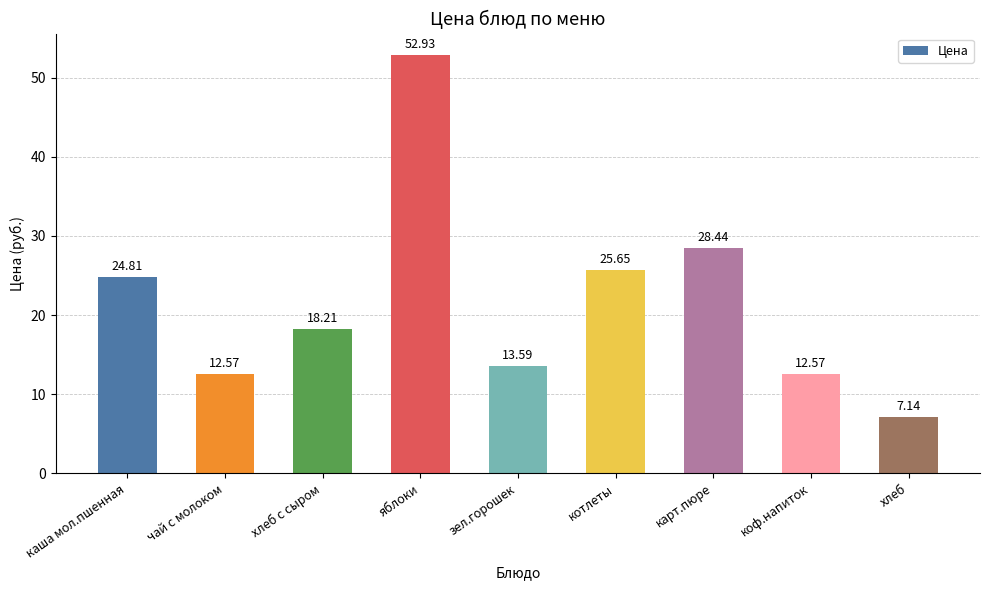

Which label corresponds to the largest value in the chart?

яблоки